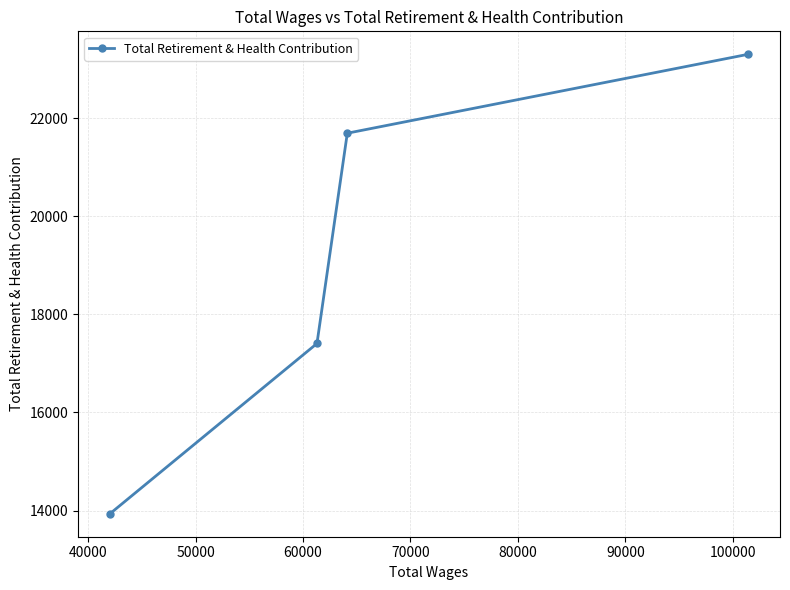

What is the sum of all values?

76330